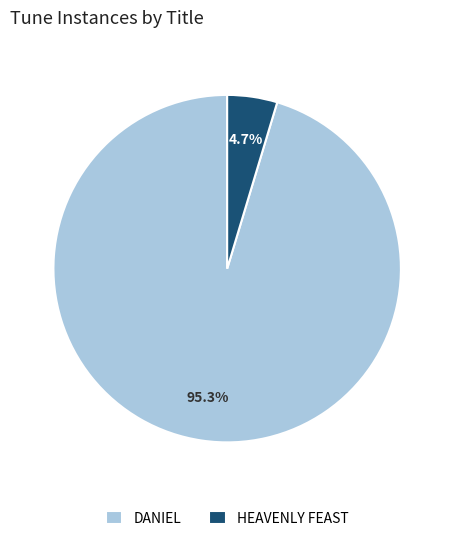

What portion of the pie excludes HEAVENLY FEAST?

95.3%